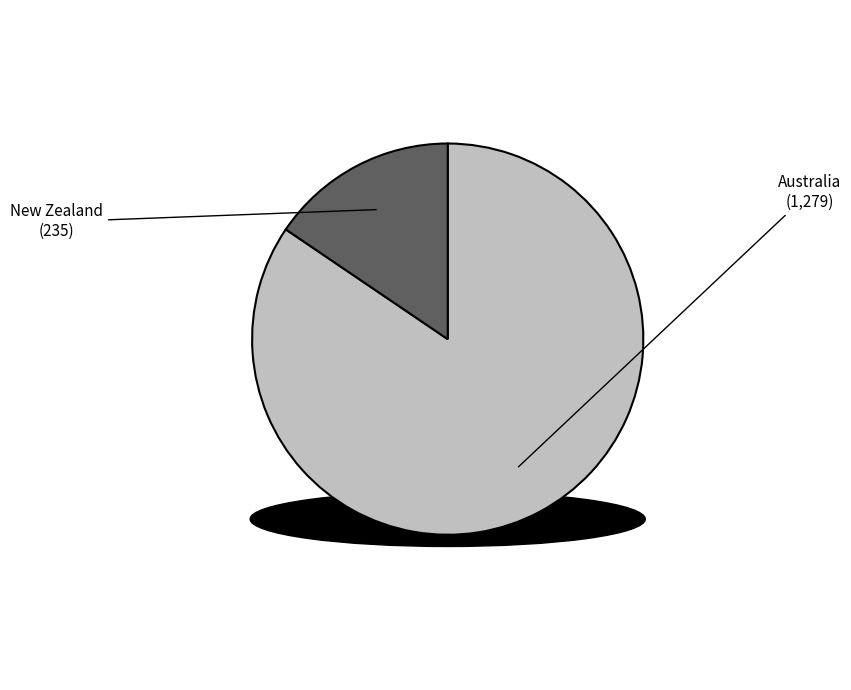

The New Zealand slice represents 28% of the pie. True or false?

False